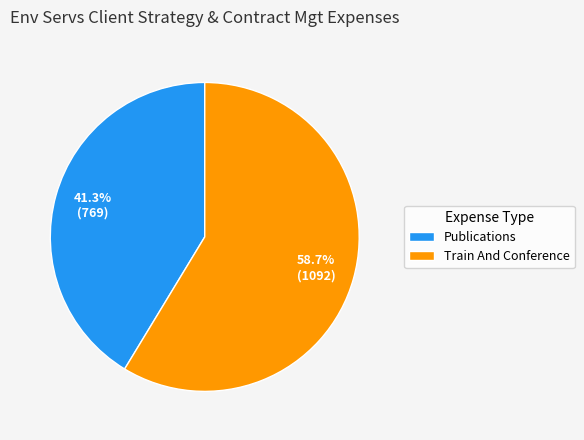

Count the number of slices in the pie.

2